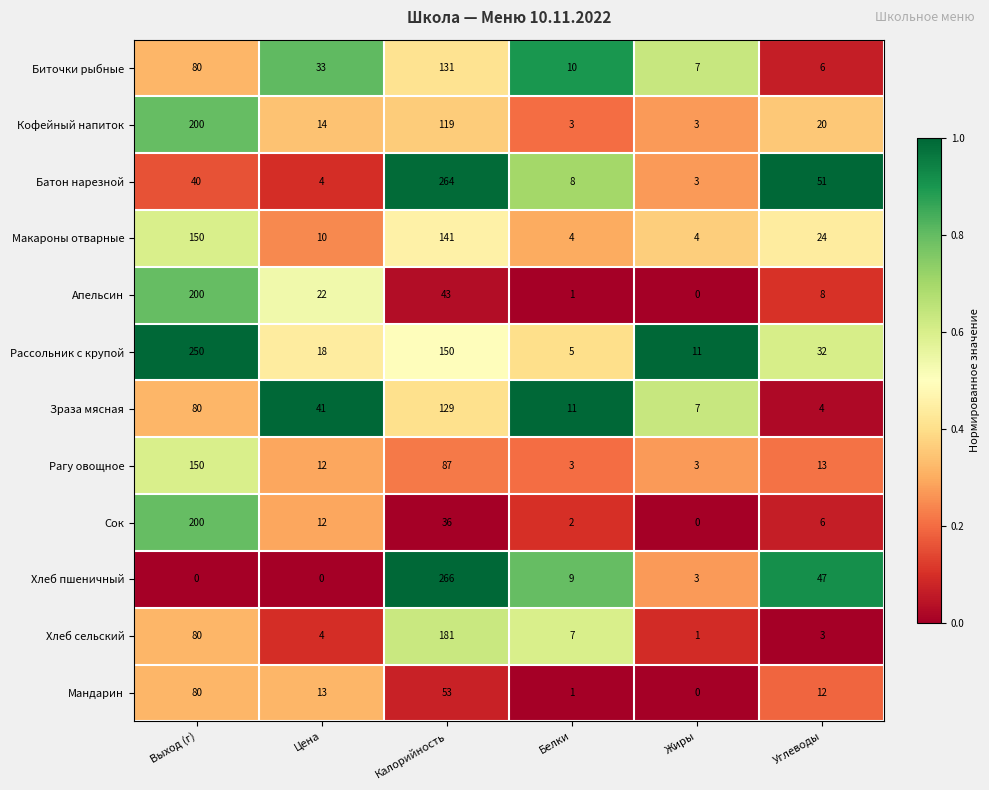

Rank the categories by Сок value from lowest to highest.

Жиры, Белки, Углеводы, Цена, Калорийность, Выход (г)